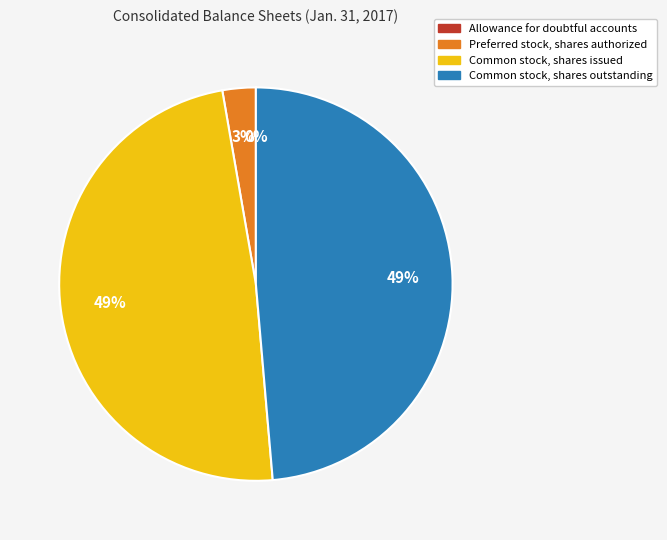

Is it true that Common stock, shares outstanding is 59% of the pie?

False